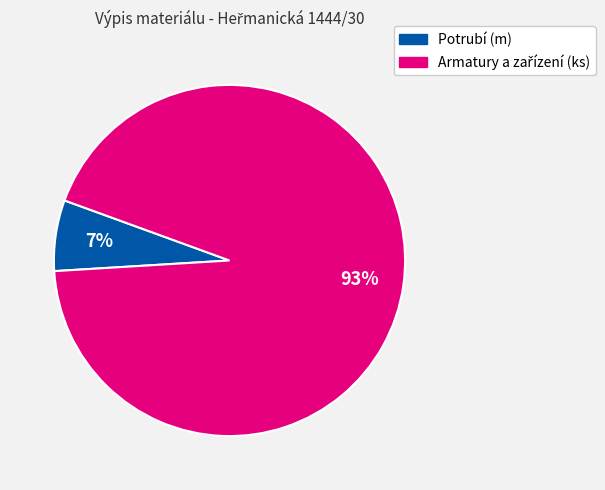

Does any single category account for the majority?

Yes